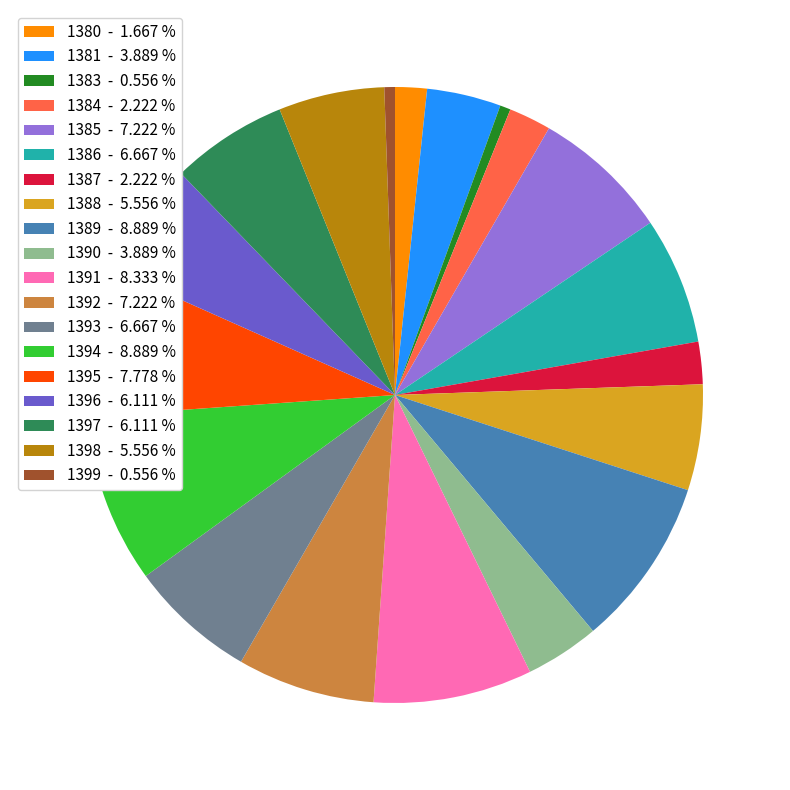

Combined, do 1397 - 6.111 % and 1394 - 8.889 % account for over 50%?

No